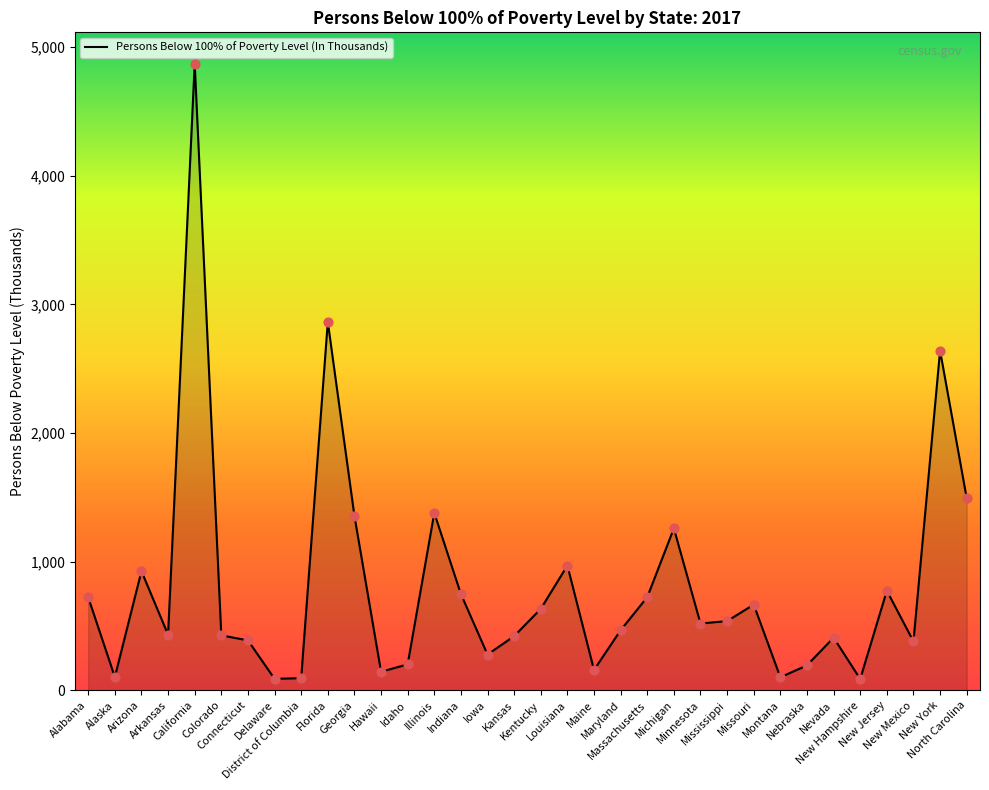

Approximately how many times larger is the value at Nebraska compared to Indiana?

0.3